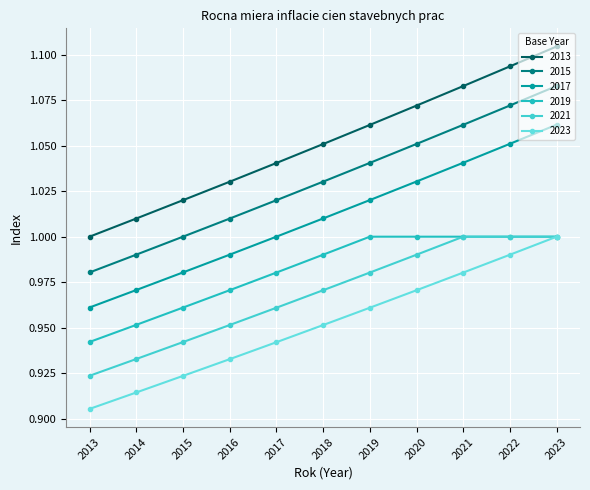

List the labels in order of 2021 value, largest first.

2021, 2022, 2023, 2020, 2019, 2018, 2017, 2016, 2015, 2014, 2013